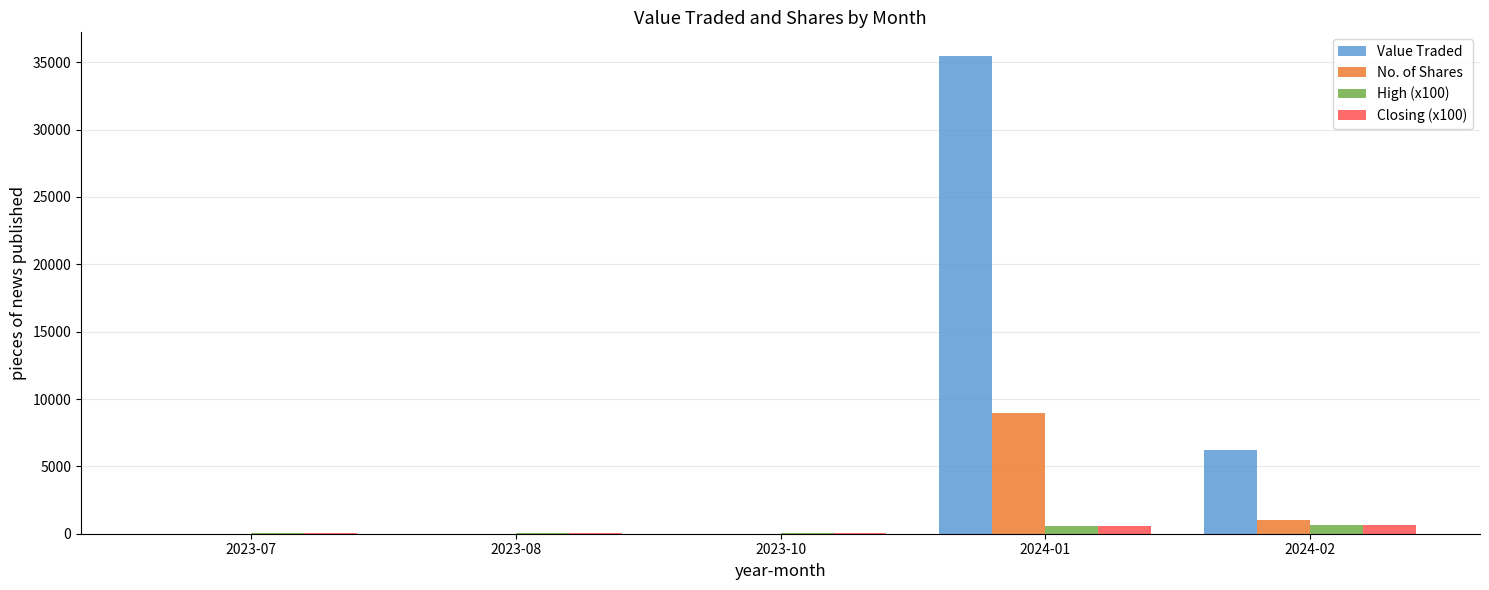

Which category has the highest value across all series?

2024-01